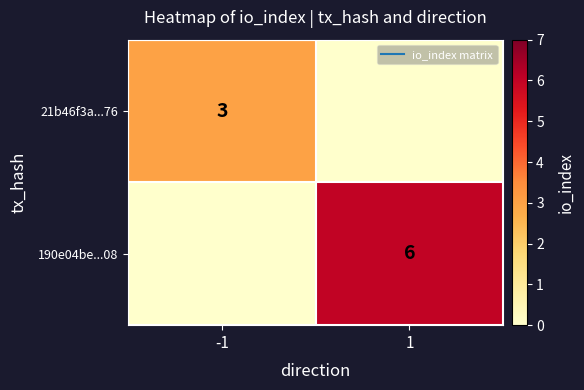

The 190e04be...08 series shows 0 at -1. True or false?

True